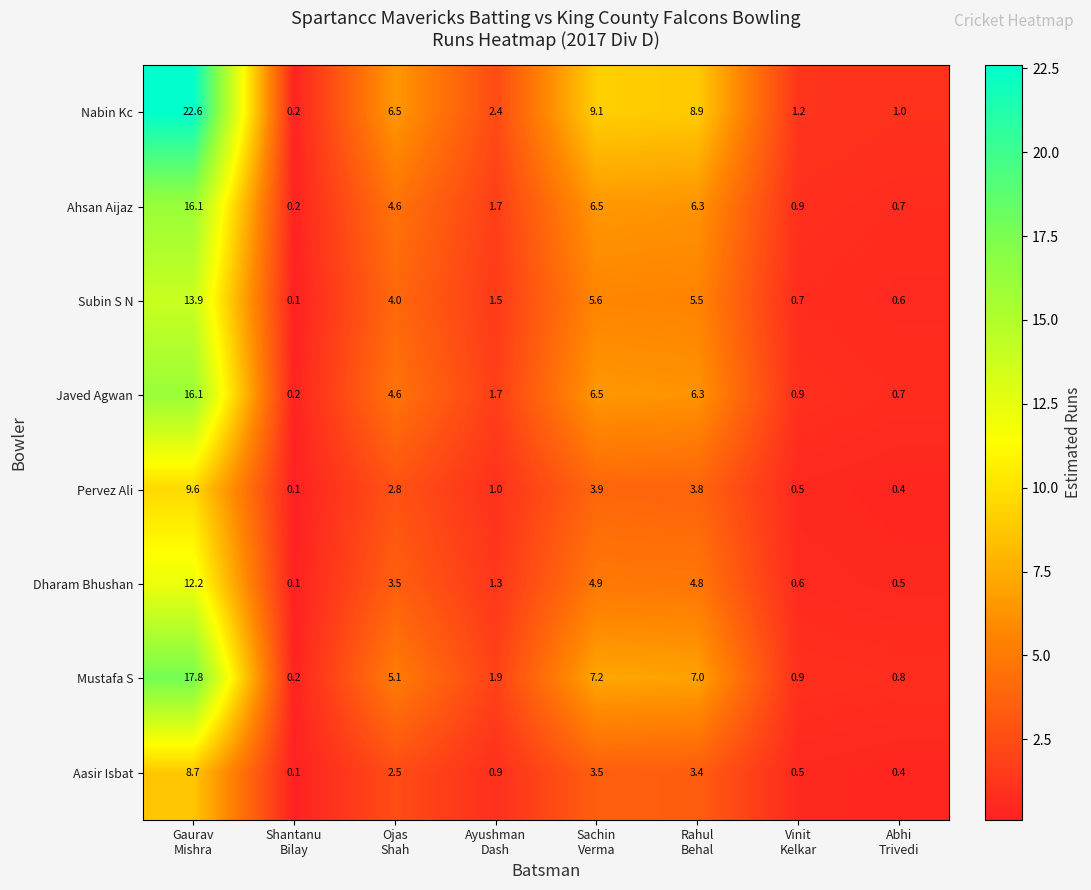

At how many categories does at least one series exceed 7?

3